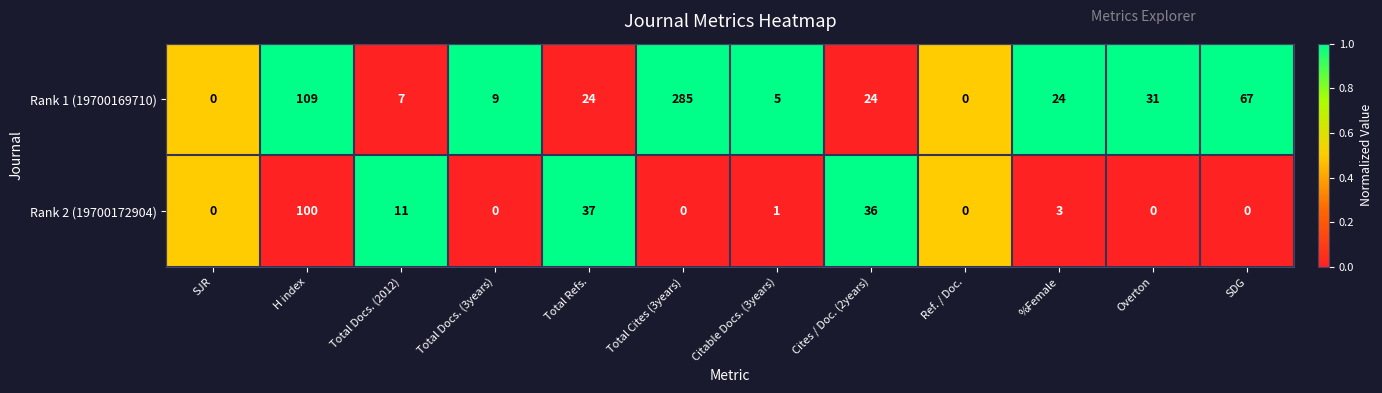

What is the difference between the second highest and second lowest values in the Rank 1 (19700169710) series?

109